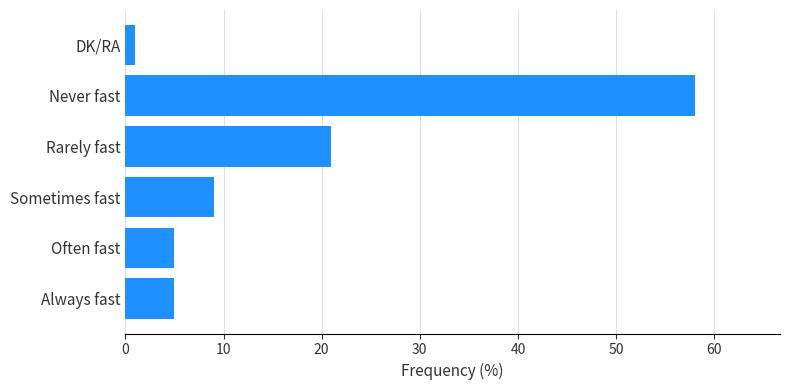

Which has a higher value, Never fast or DK/RA?

Never fast